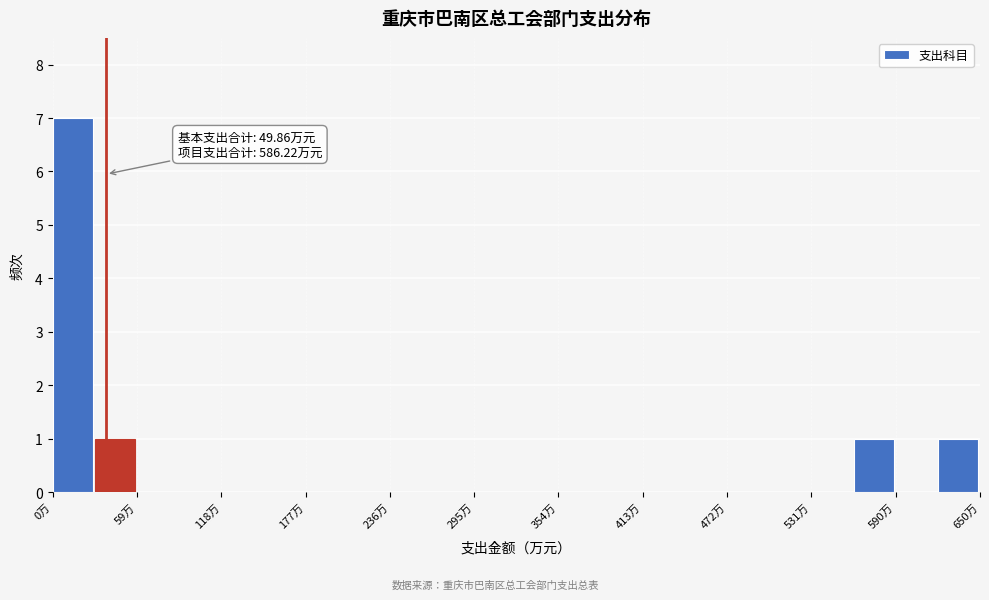

Around what value on the x-axis is the tallest bar? Give the approximate position of its centre, as read against the axis.

10